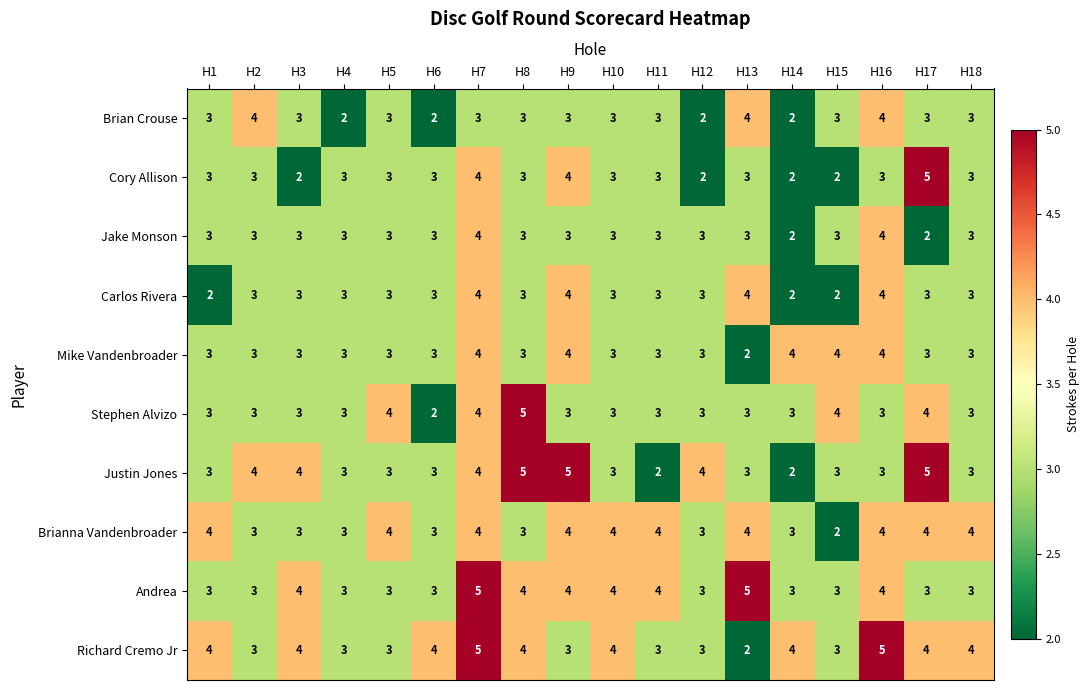

True or false: Andrea has a value of 5 at H13.

True